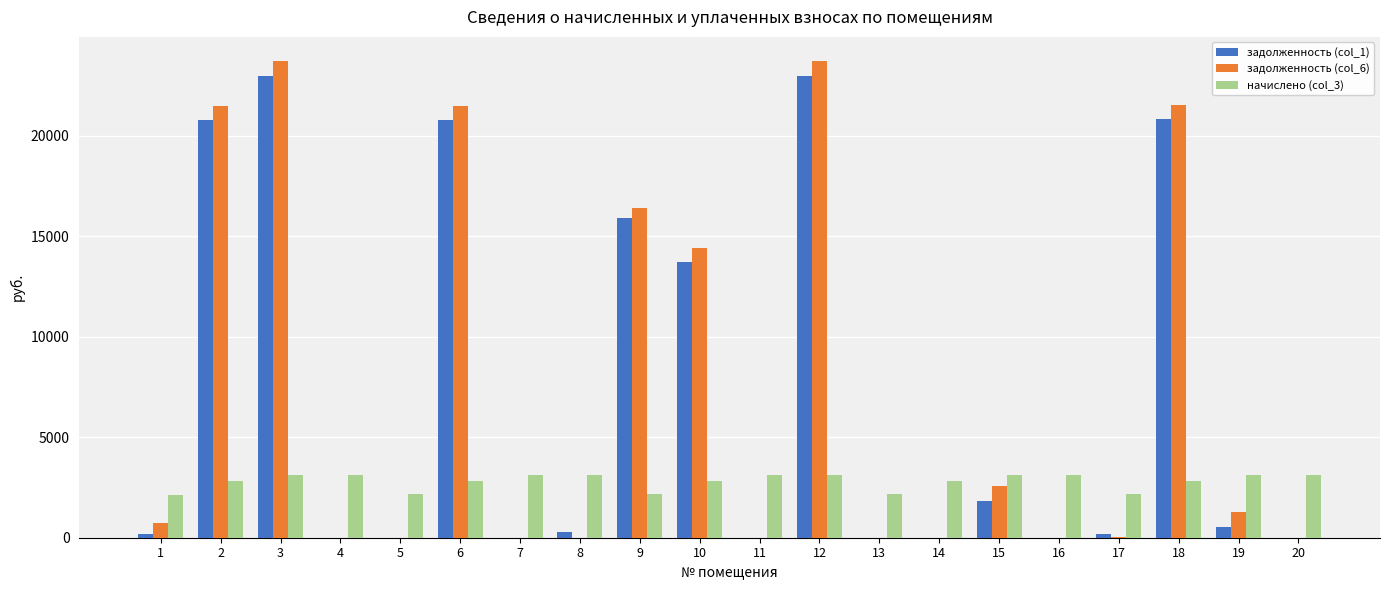

The value of задолженность (col_1) at 10 is 20416.8. True or false?

False